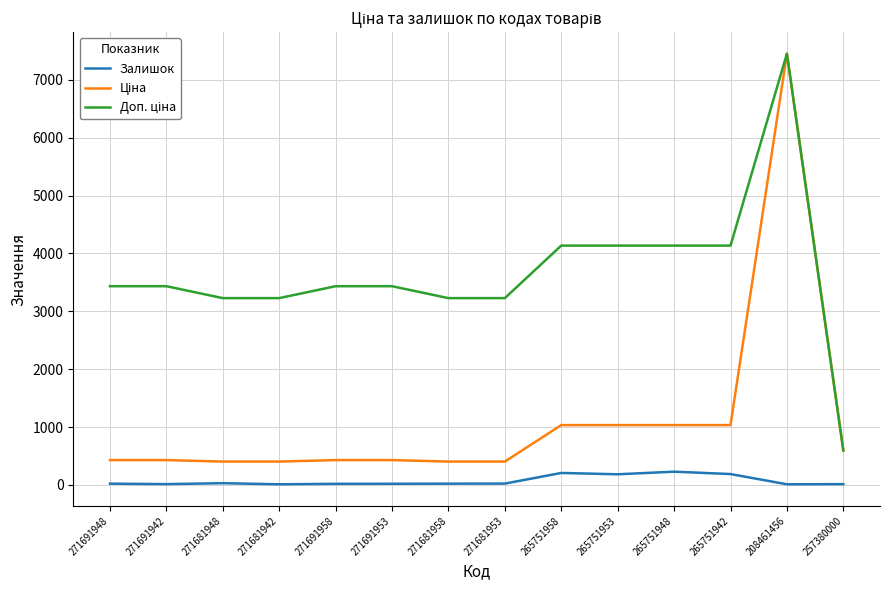

Is it true that Залишок equals 229.0 at 265751948?

True